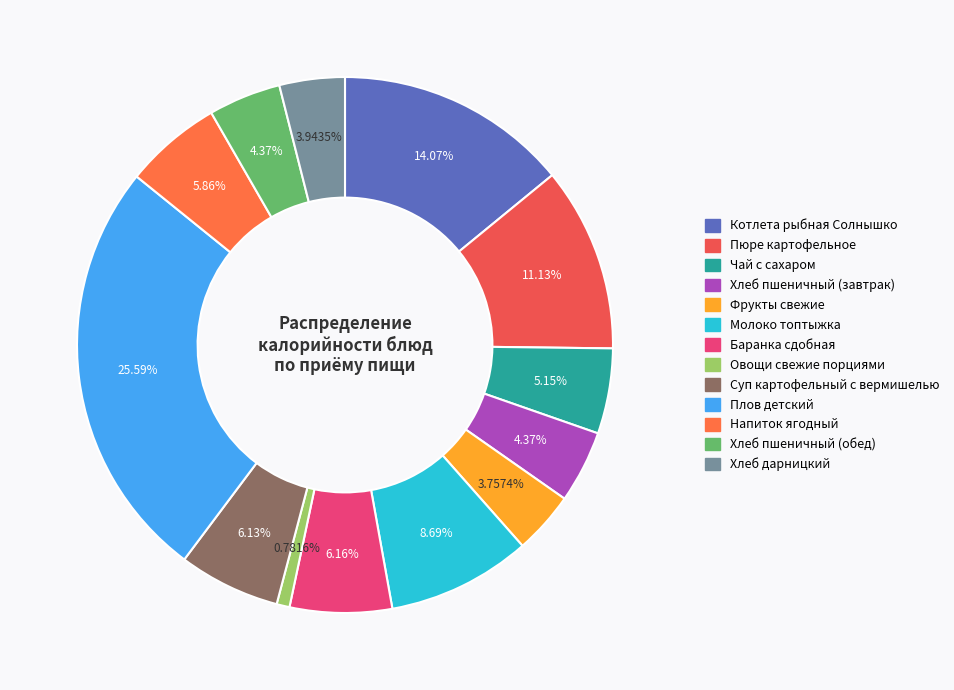

Which category has the biggest portion of the pie?

Плов детский